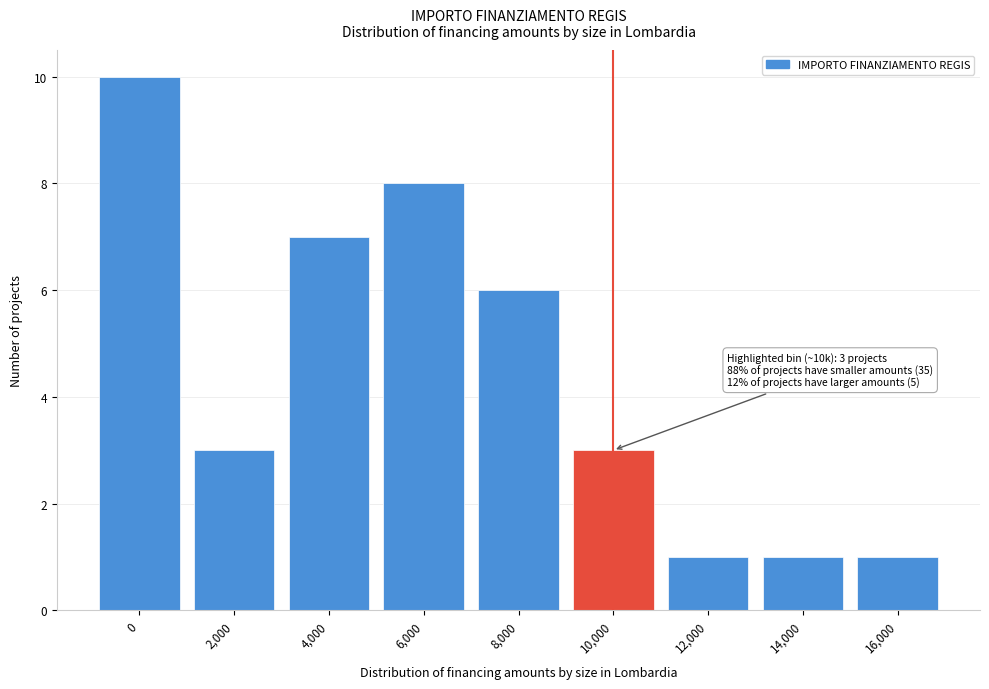

Reading left to right, transcribe all the data shown in this chart.

0=10	2,000=3	4,000=7	6,000=8	8,000=6	10,000=3	12,000=1	14,000=1	16,000=1